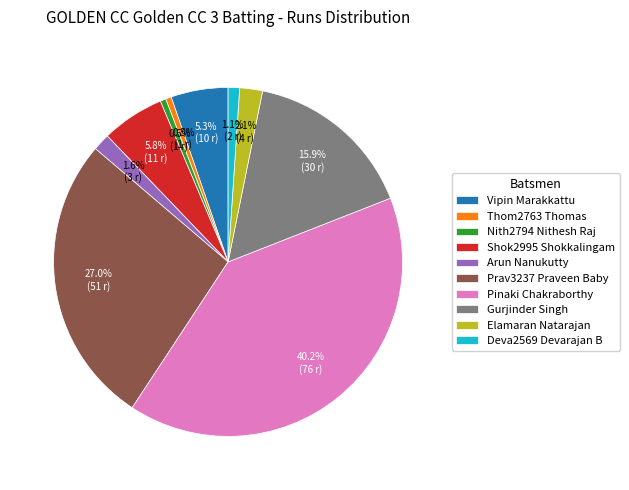

Does Vipin Marakkattu account for over 50% of the chart?

No